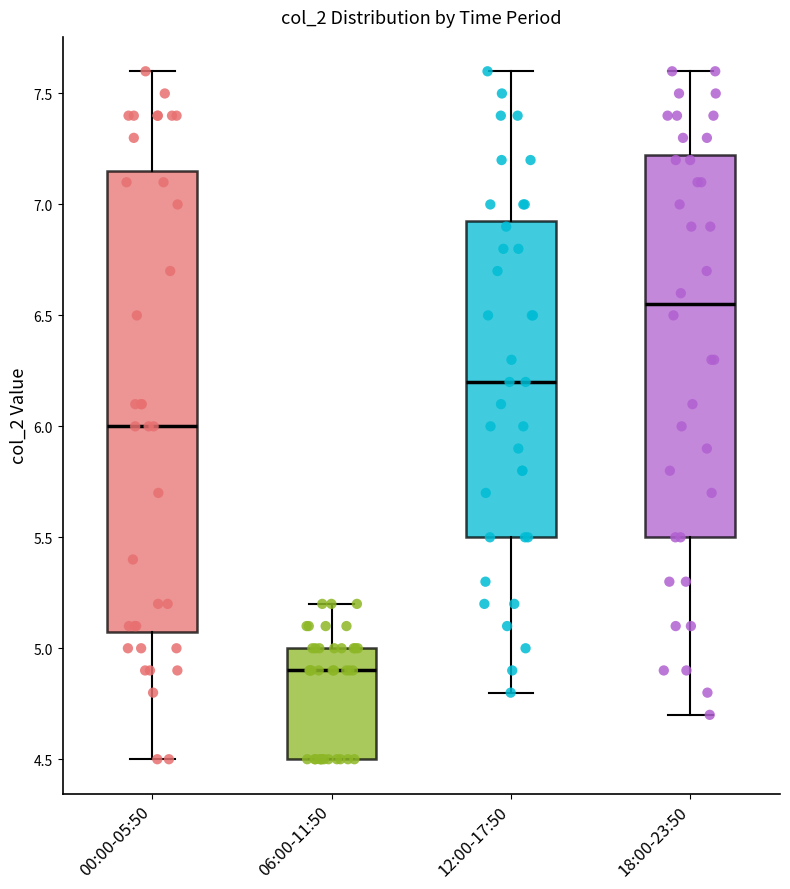

Where does the median line of the box for 06:00-11:50 sit on the y-axis? The values are not printed on the chart, so give them approximately, as read against the axis.

4.90